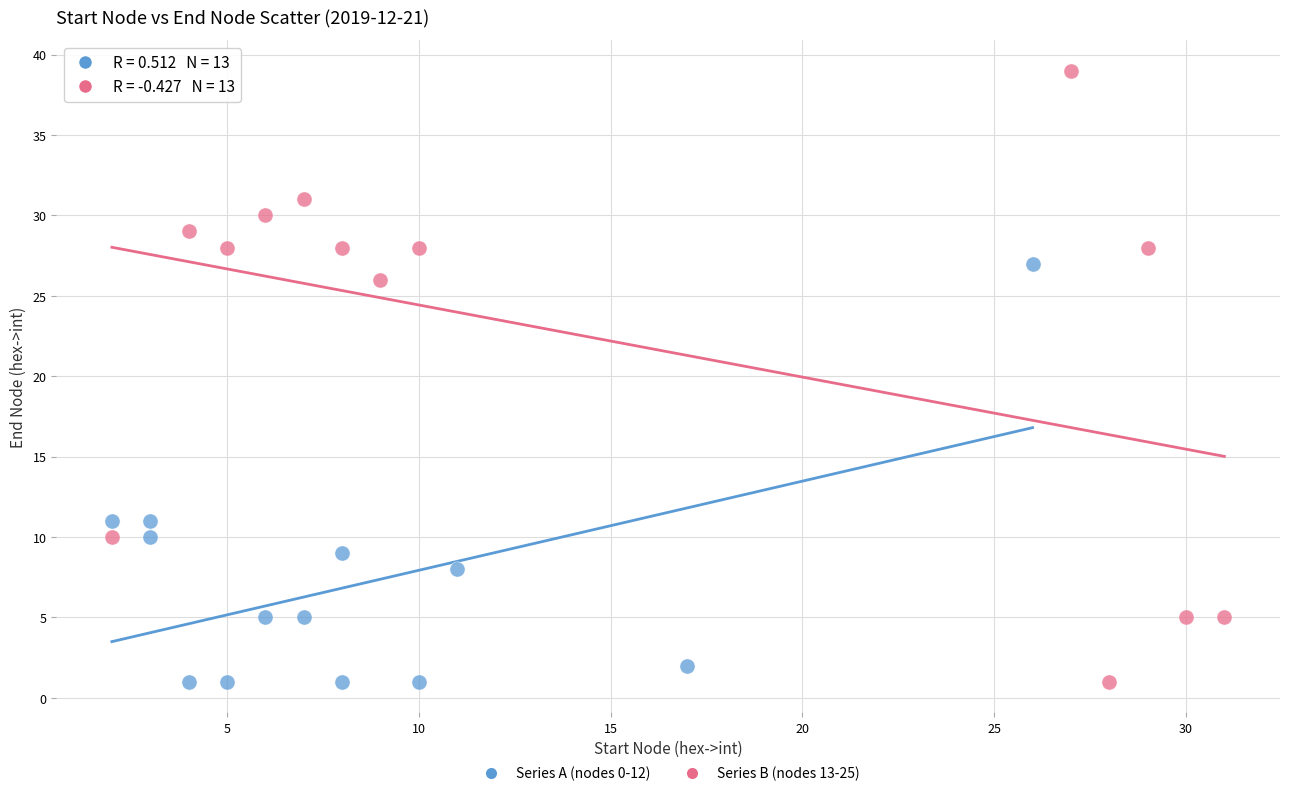

Which series contains the highest Y value?

Series B (nodes 13-25)